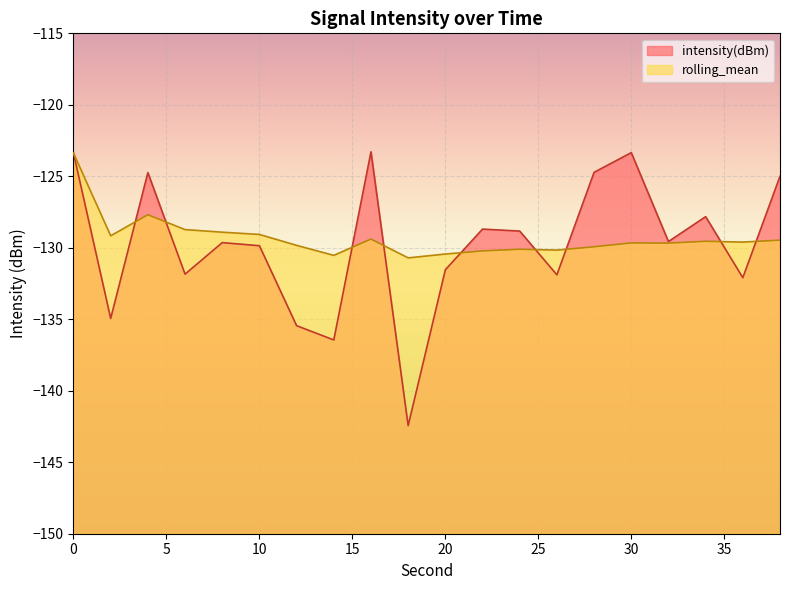

The rolling_mean series shows -130.4 at 20. True or false?

True